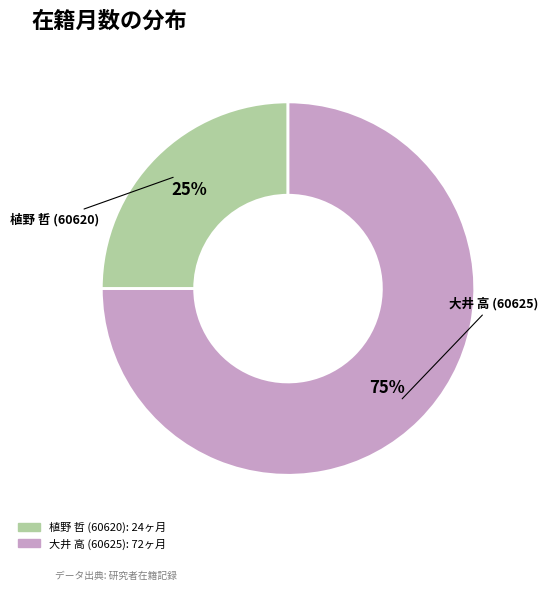

To the nearest percent, what is the difference between the largest and smallest slice percentages?

50%